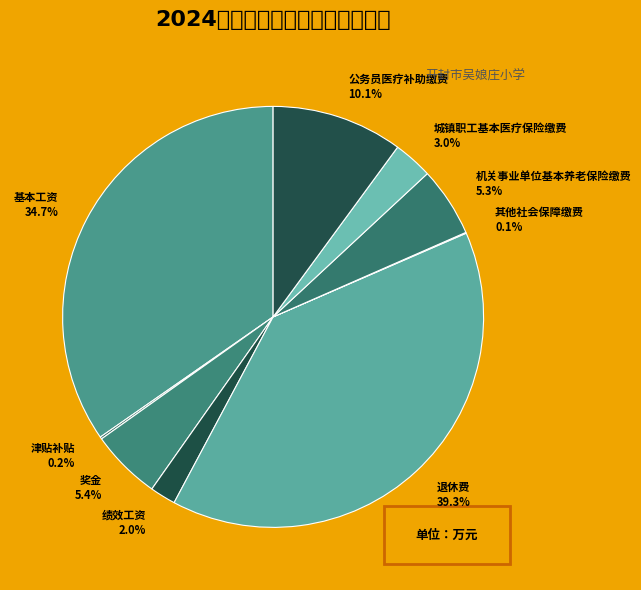

Combined, what portion of the pie is 奖金 and 津贴补贴?

5.6%